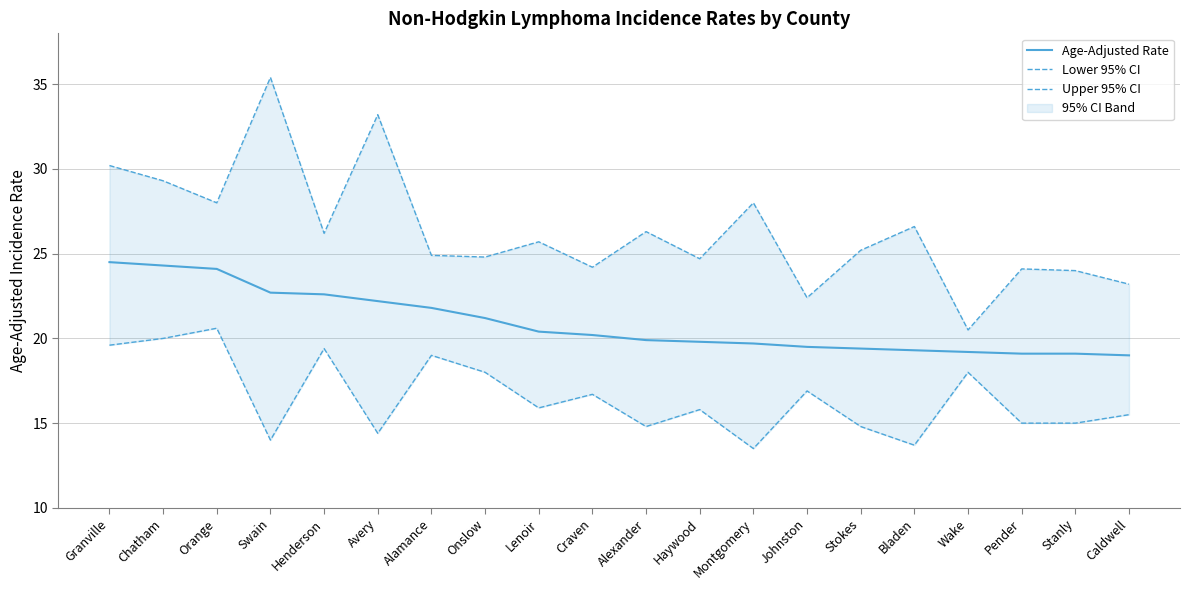

How many categories are shown in the chart?

20